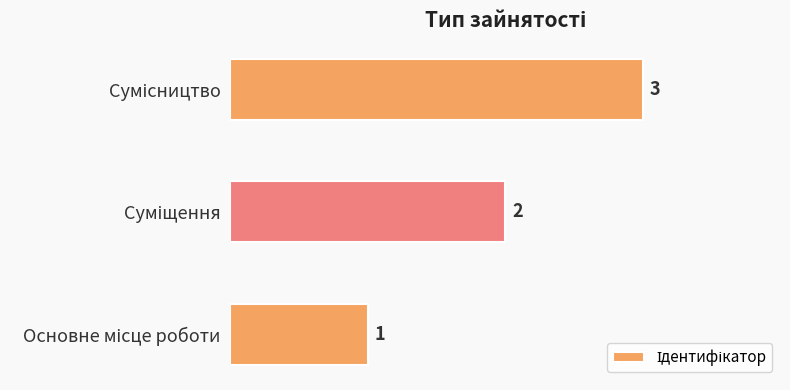

What is the greatest value displayed?

3